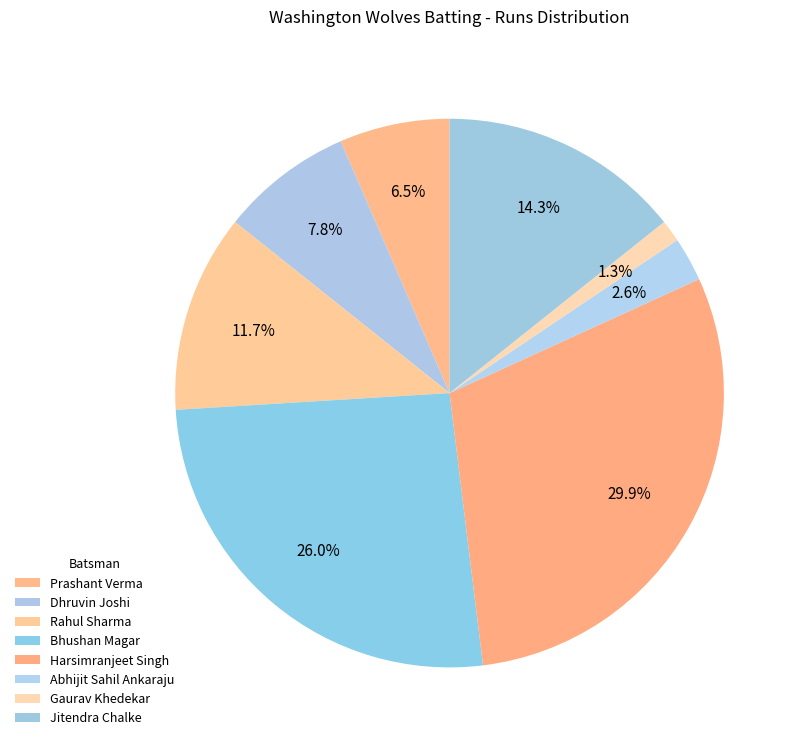

Between Dhruvin Joshi and Bhushan Magar, which is larger?

Bhushan Magar